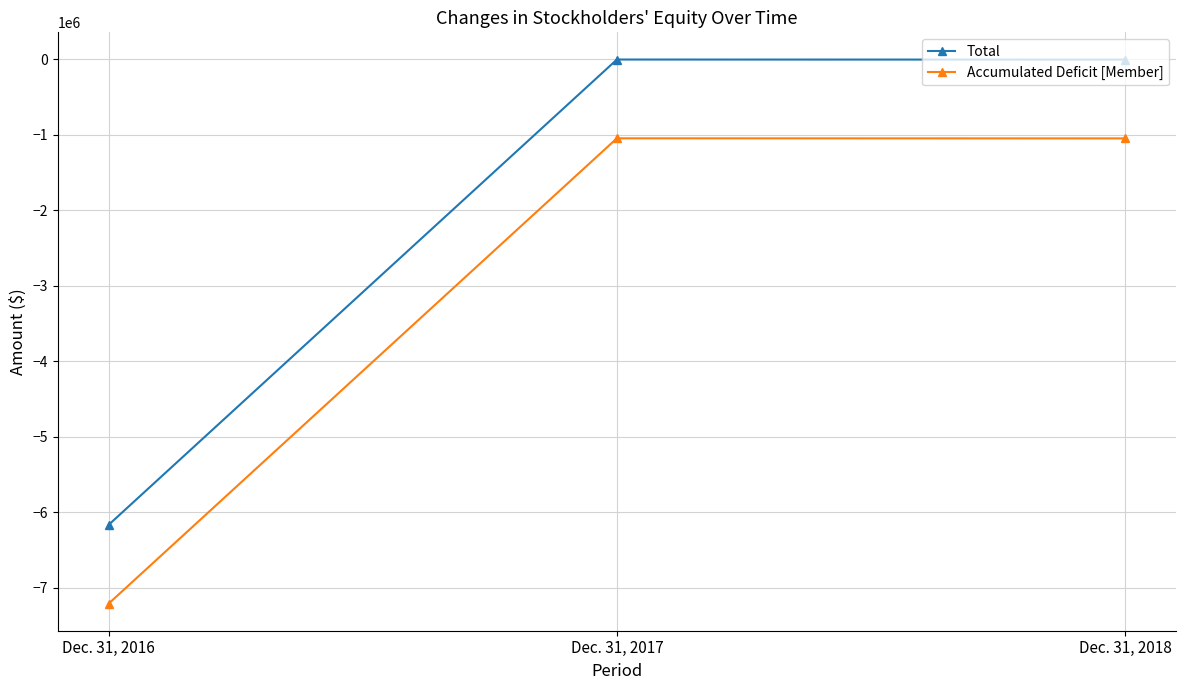

Which category has the lowest value in the Total series?

Dec. 31, 2016